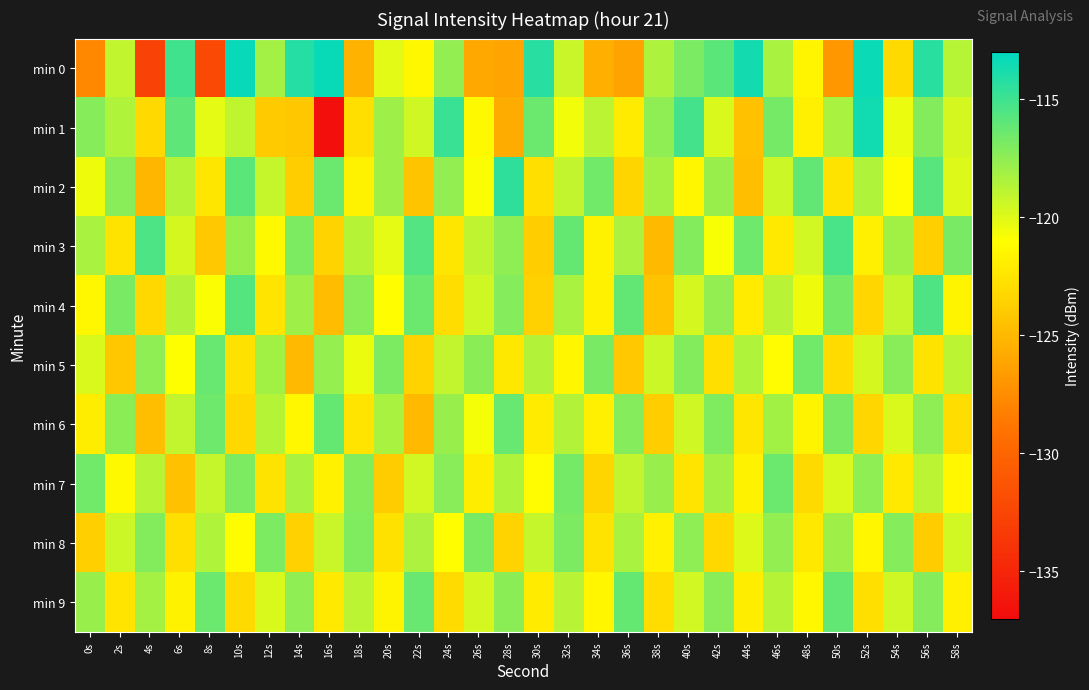

Between 30s and 22s, which is larger?

30s